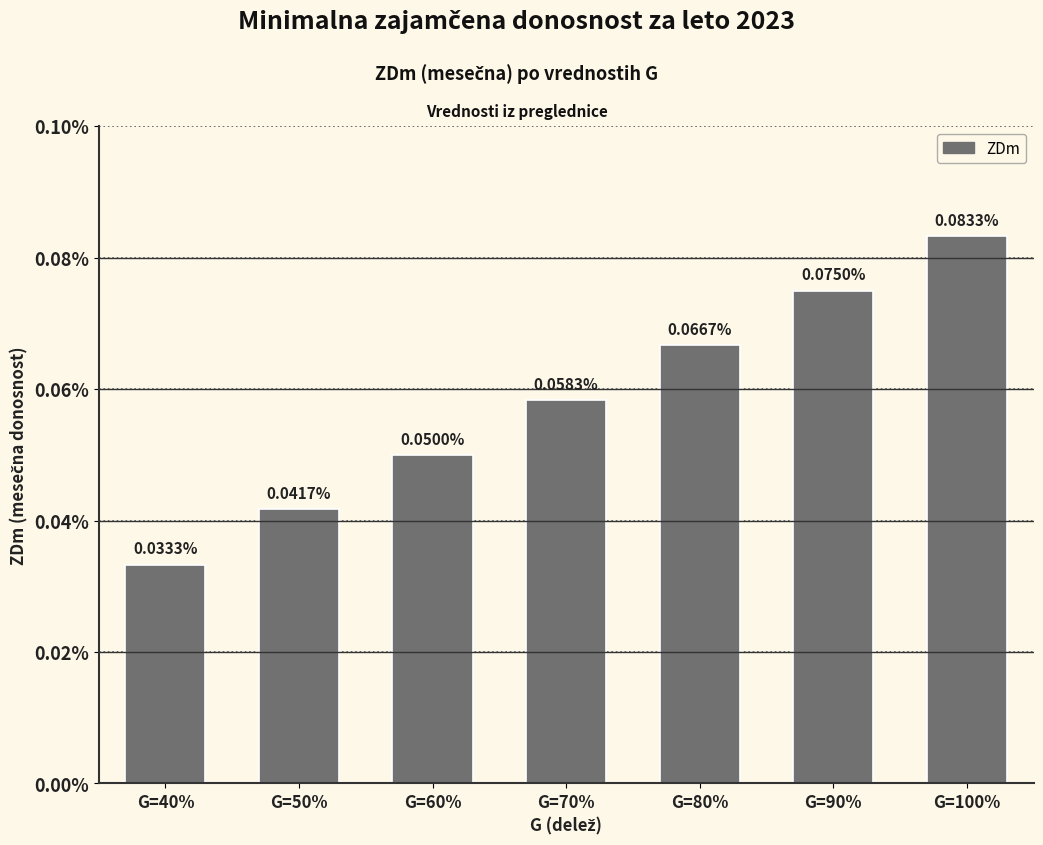

List the labels in order of value, largest first.

G=100%, G=90%, G=80%, G=70%, G=60%, G=50%, G=40%